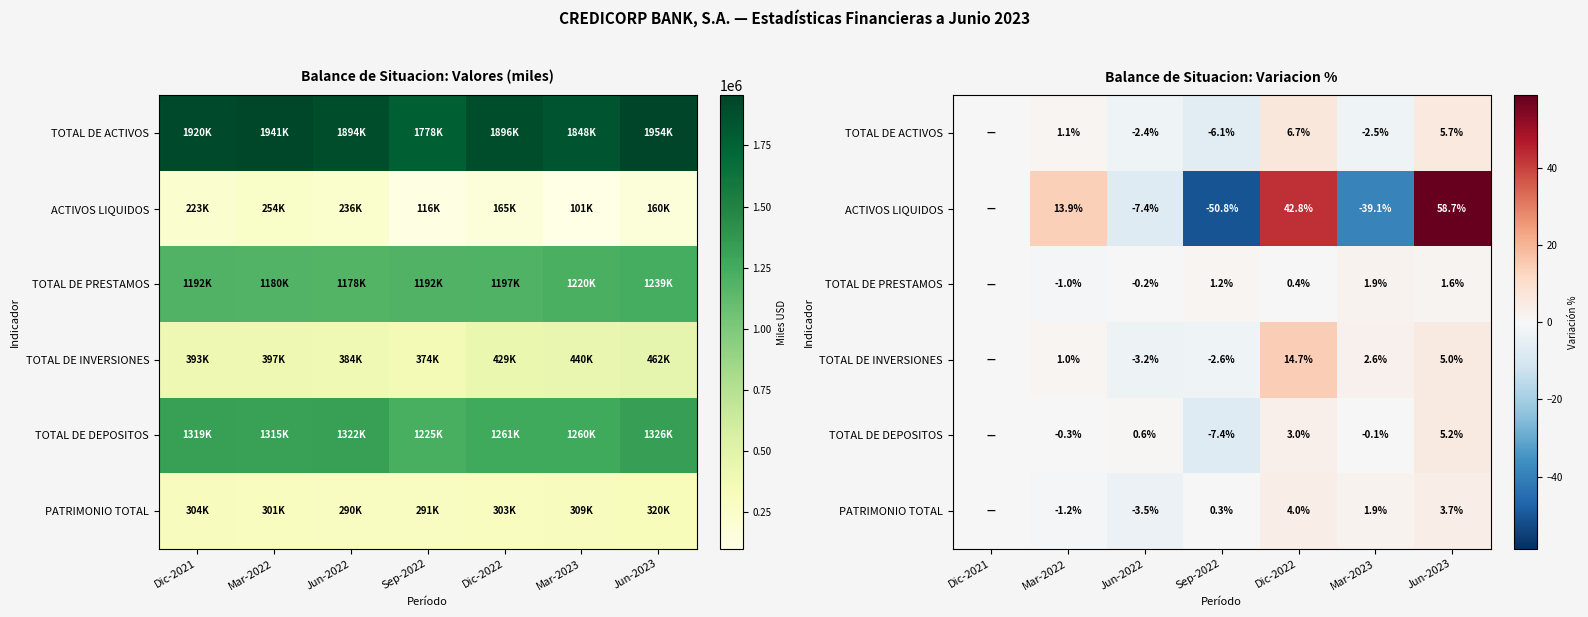

Which series has the widest spread of values?

ACTIVOS LIQUIDOS